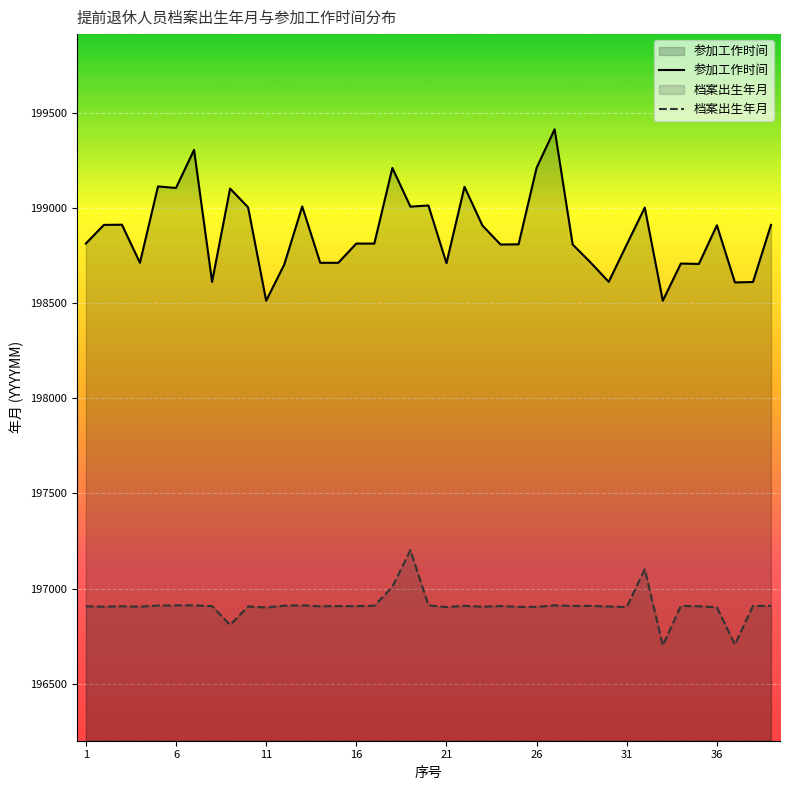

At which category does 档案出生年月 reach its first local peak?

3